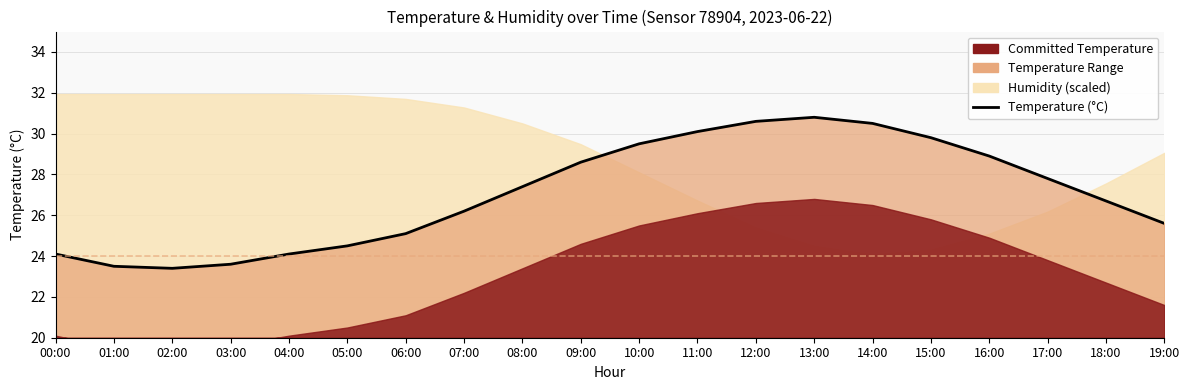

How many interior local peaks (higher than both neighbors) does the data have?

1